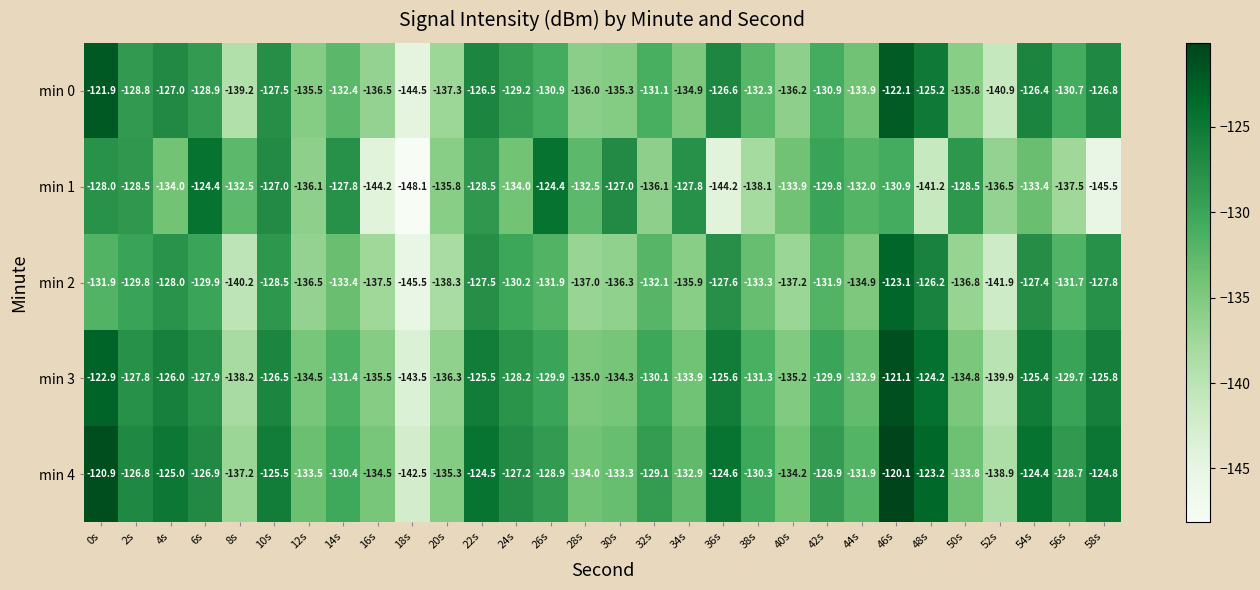

What value does the min 0 series have at 4s?

-127.0